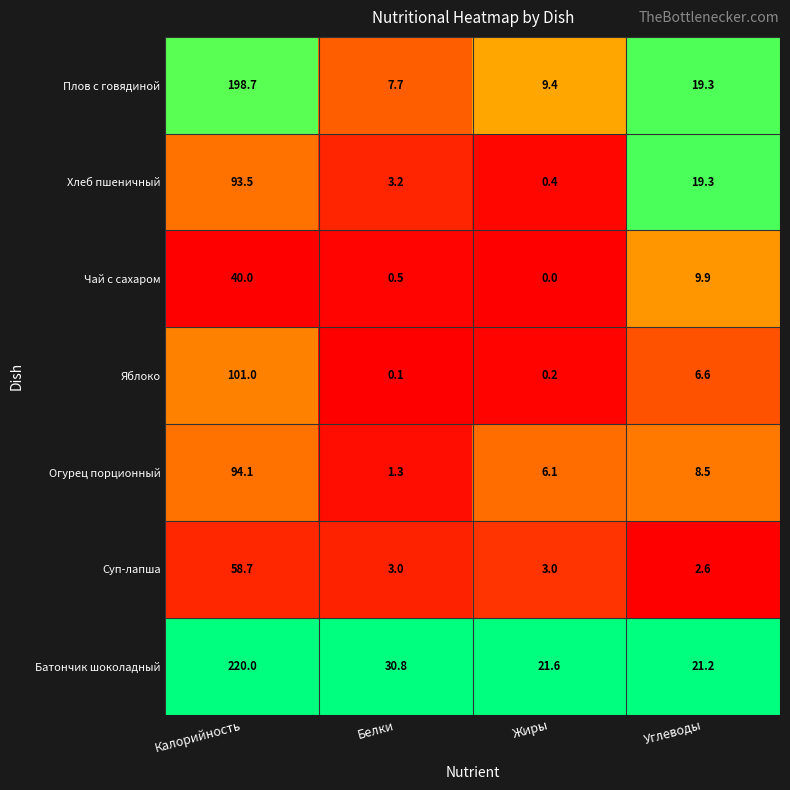

True or false: Батончик шоколадный has a value of 21.6 at Жиры.

True